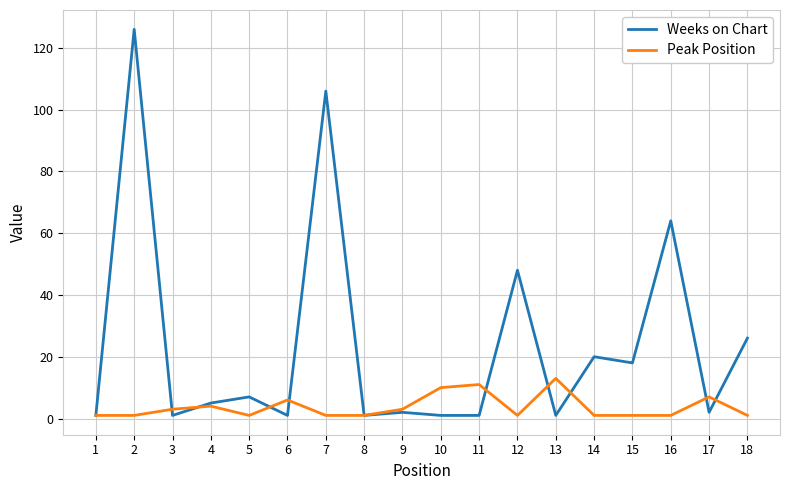

The Weeks on Chart series shows 31 at 14. True or false?

False